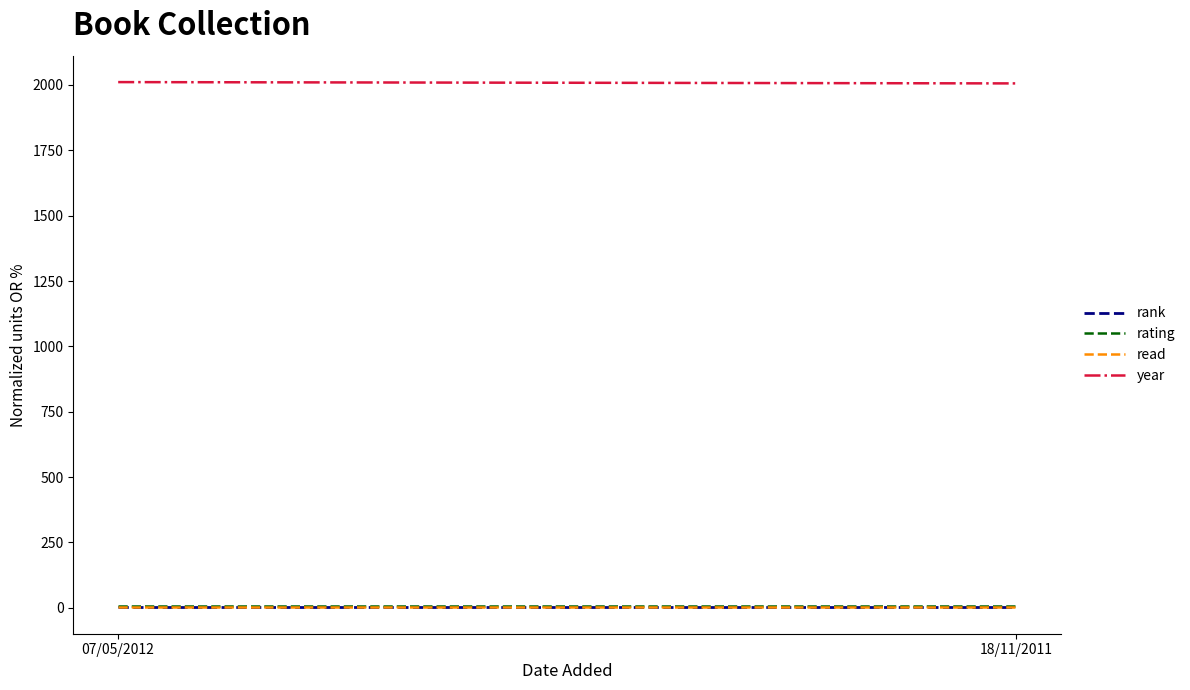

Is it true that year equals 1120 at 18/11/2011?

False